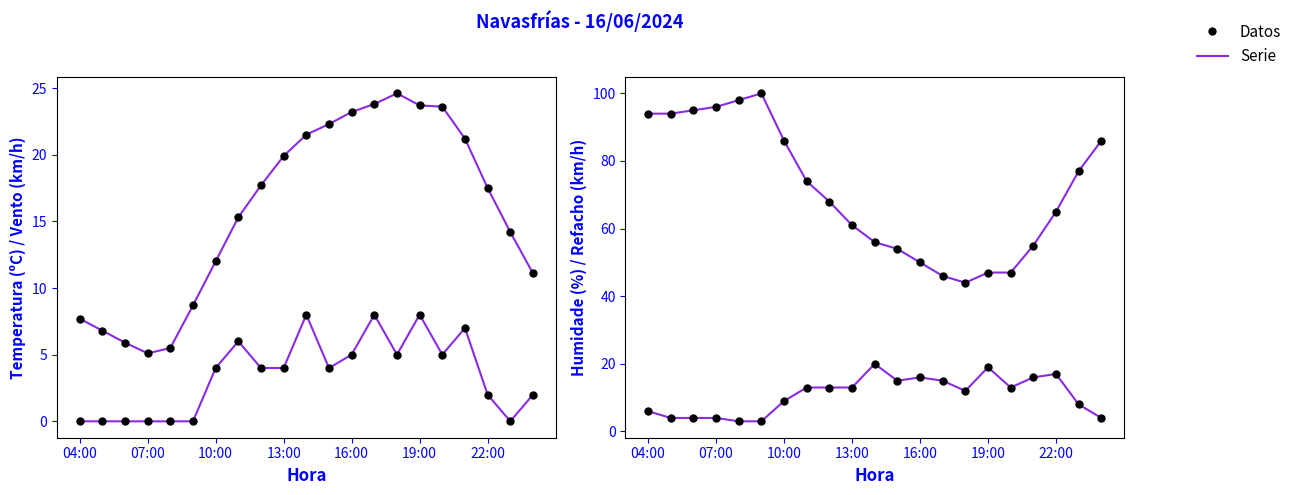

Which series has the widest spread of Y values?

Humidade (%)